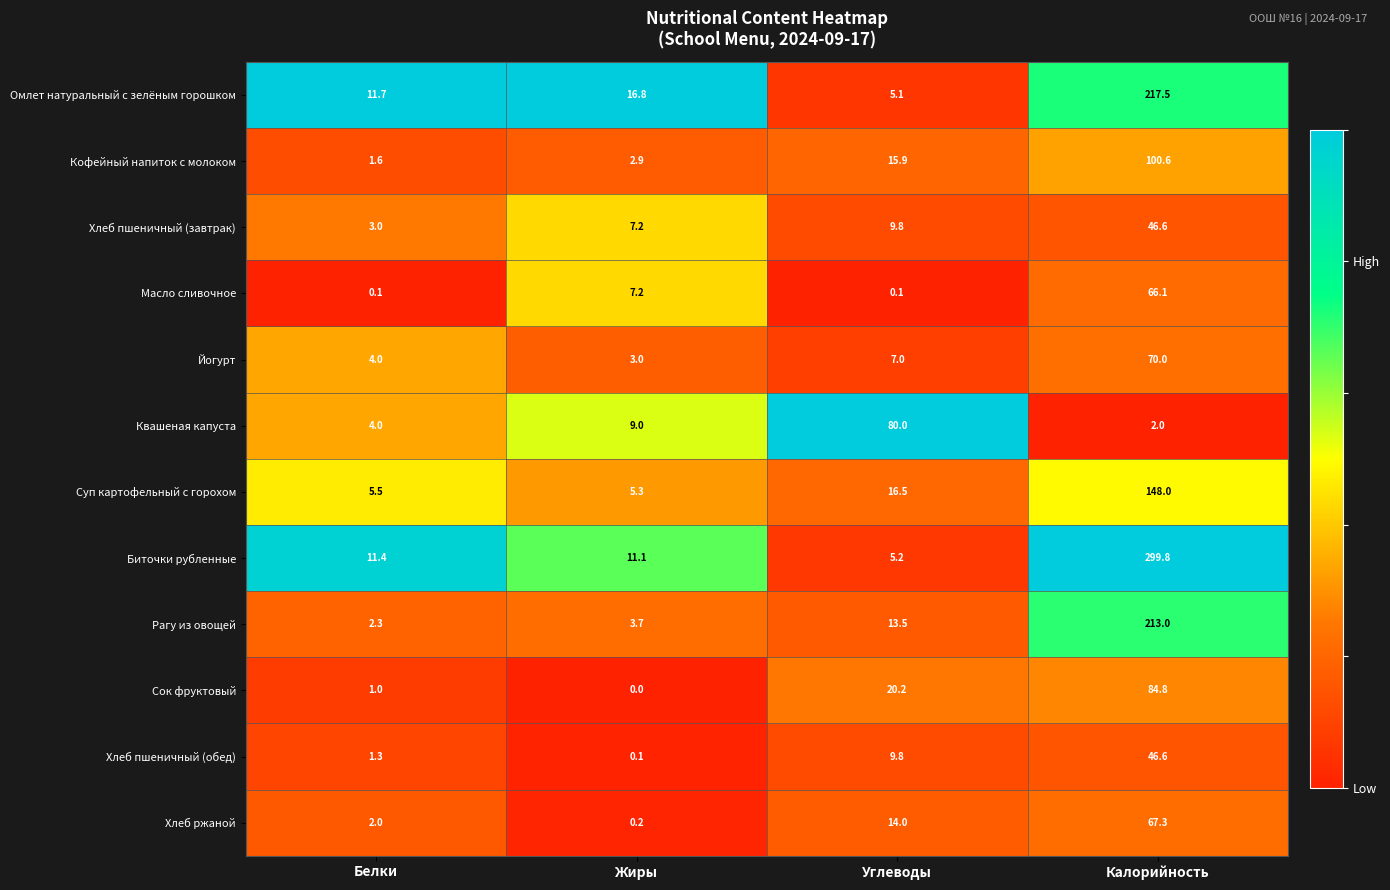

At which category does the chart reach its peak across all series?

Калорийность